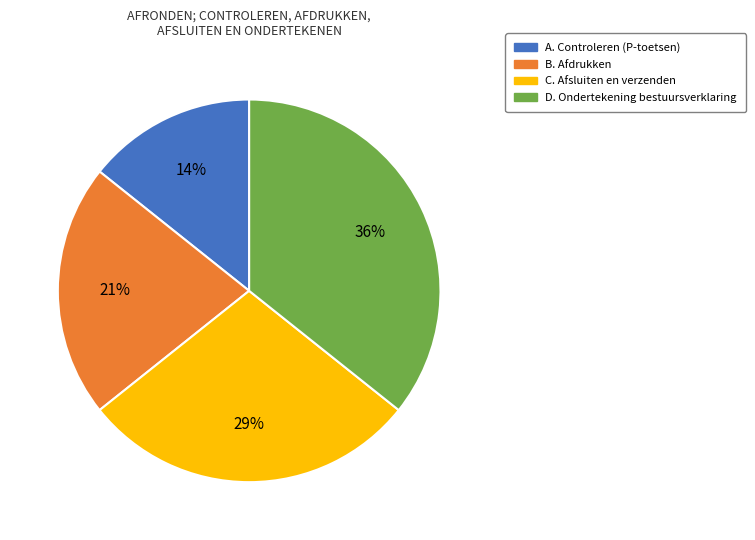

Rank the categories by value from highest to lowest.

D. Ondertekening bestuursverklaring, C. Afsluiten en verzenden, B. Afdrukken, A. Controleren (P-toetsen)